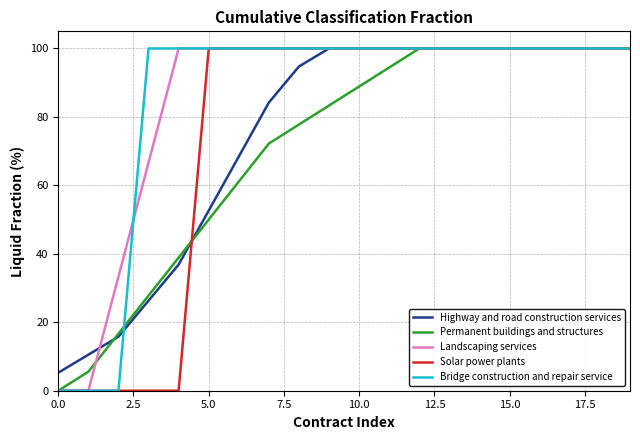

What is the highest value of the Permanent buildings and structures series?

100.0